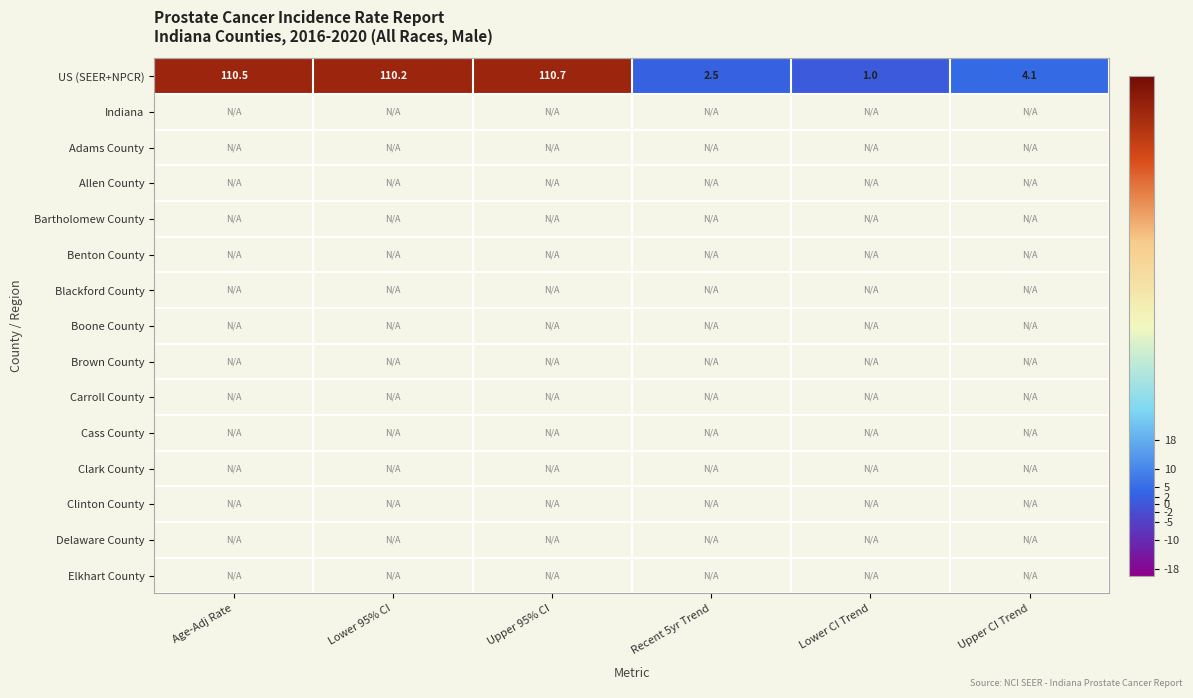

At which label does US (SEER+NPCR) reach its minimum?

Lower CI Trend